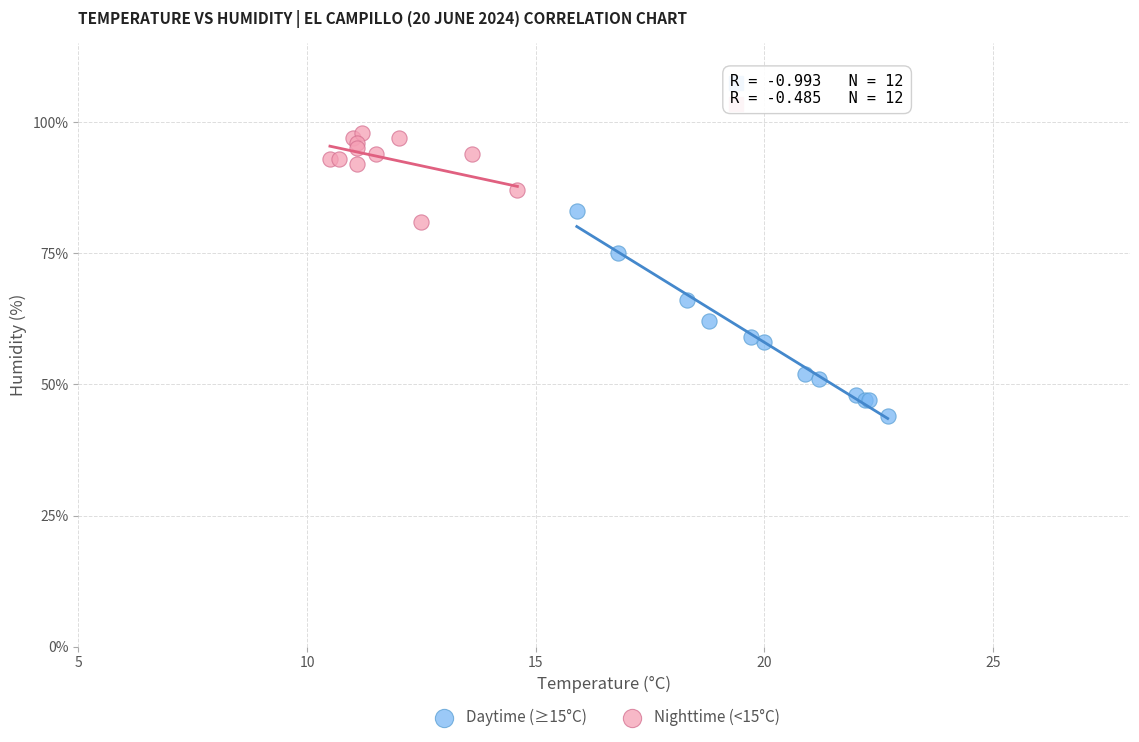

Which series reaches the maximum Y coordinate?

Nighttime (<15°C)